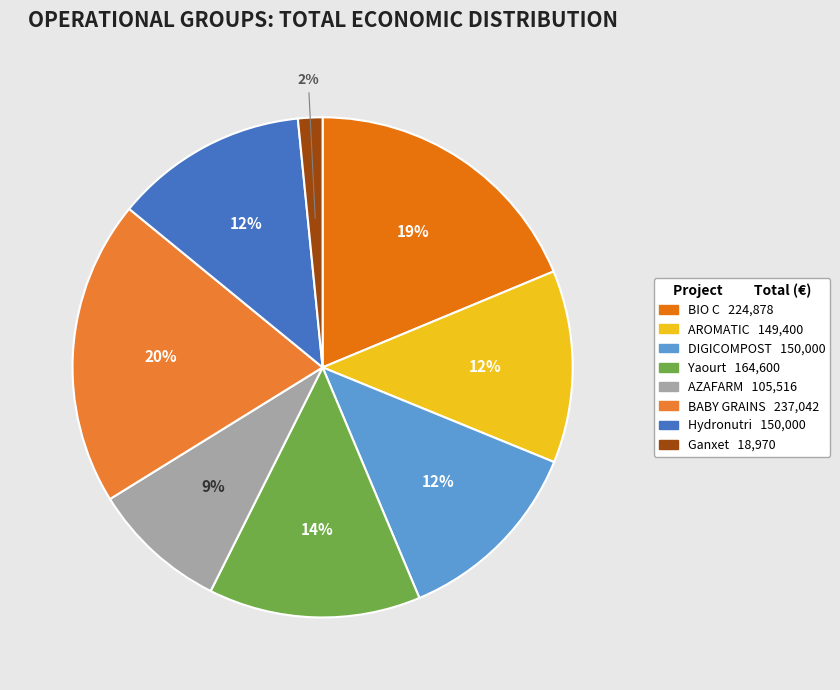

Is there a majority slice in this chart?

No